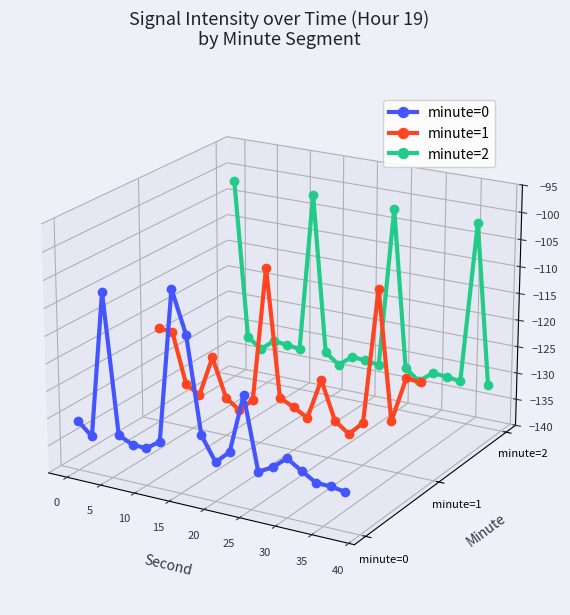

Is this an area chart (filled region under the line)?

No